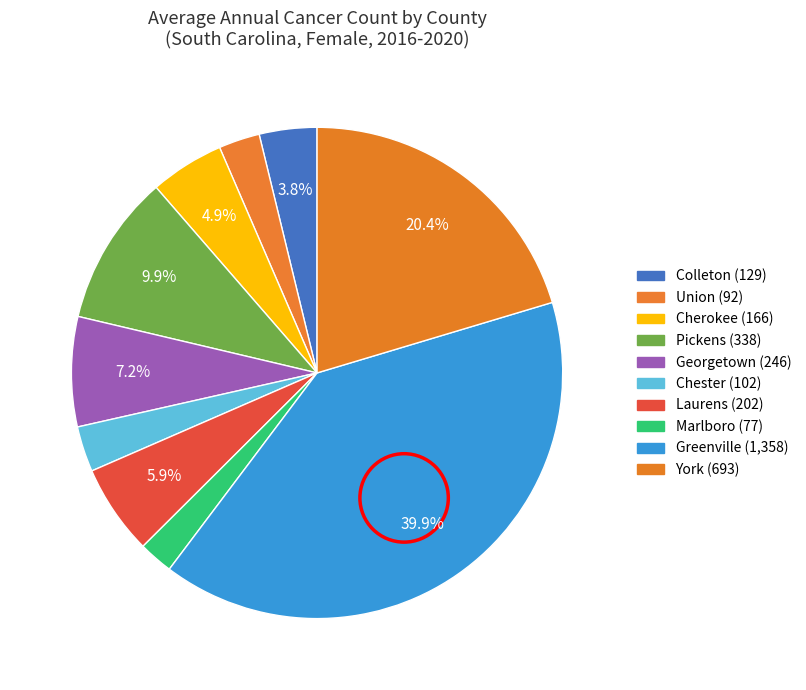

Rank the categories by value from lowest to highest.

Marlboro, Union, Chester, Colleton, Cherokee, Laurens, Georgetown, Pickens, York, Greenville